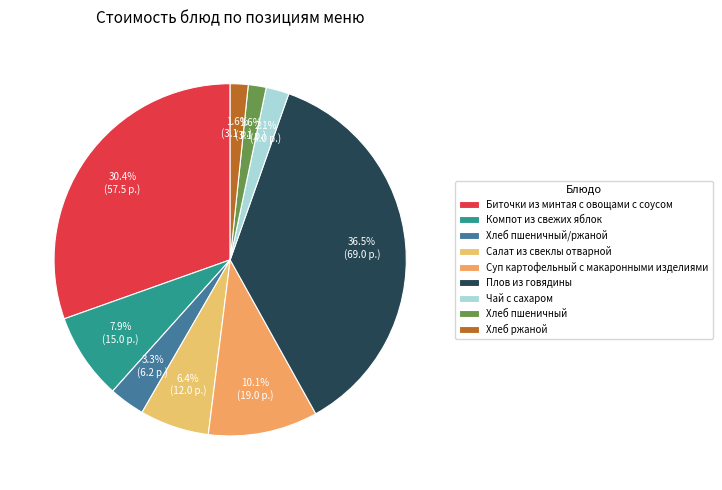

What is the smallest slice in the pie chart?

Хлеб пшеничный